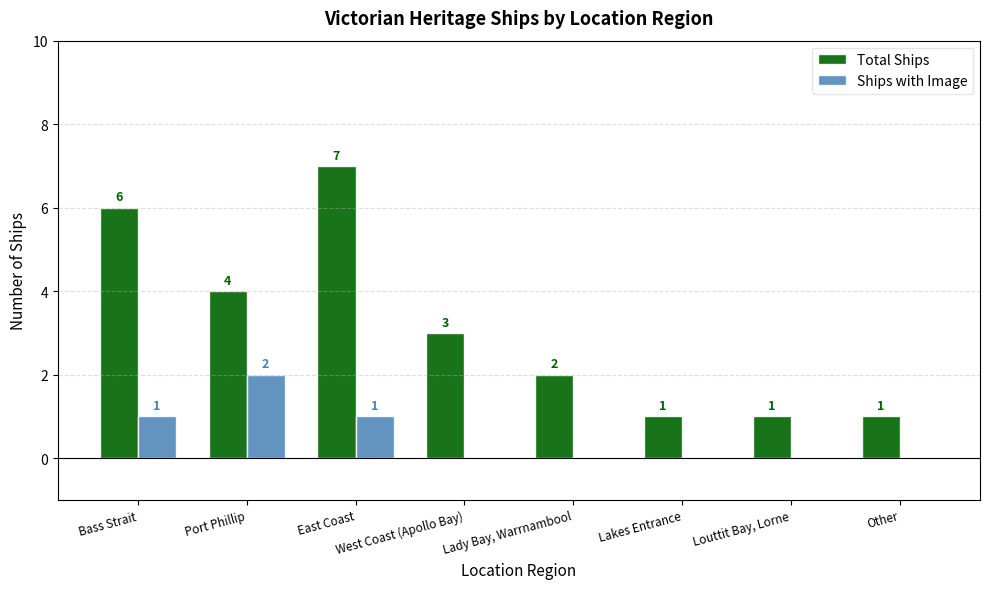

How many groups of bars are there?

8